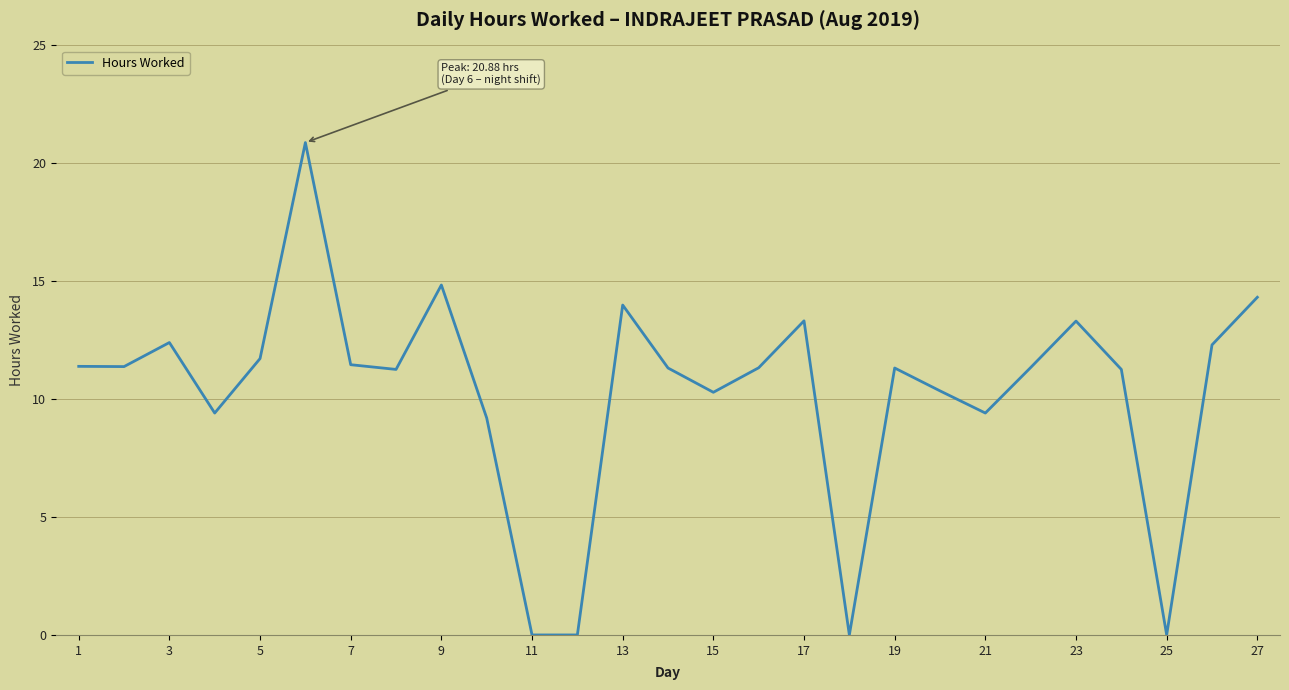

What is the difference between the maximum and minimum values?

20.9